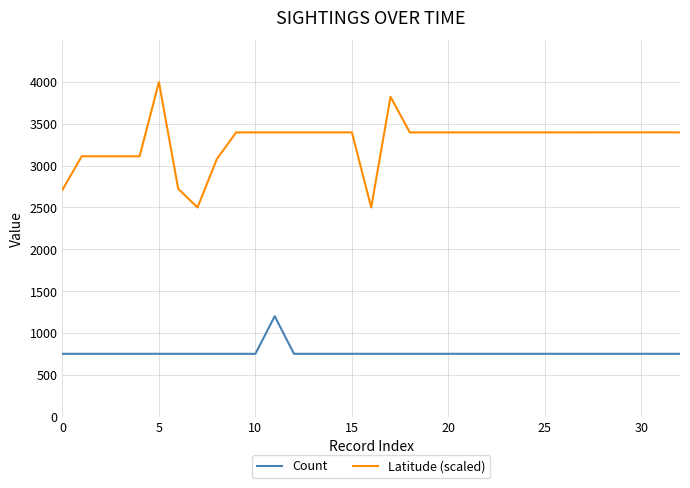

Which series has the largest total across all categories?

Latitude (scaled)